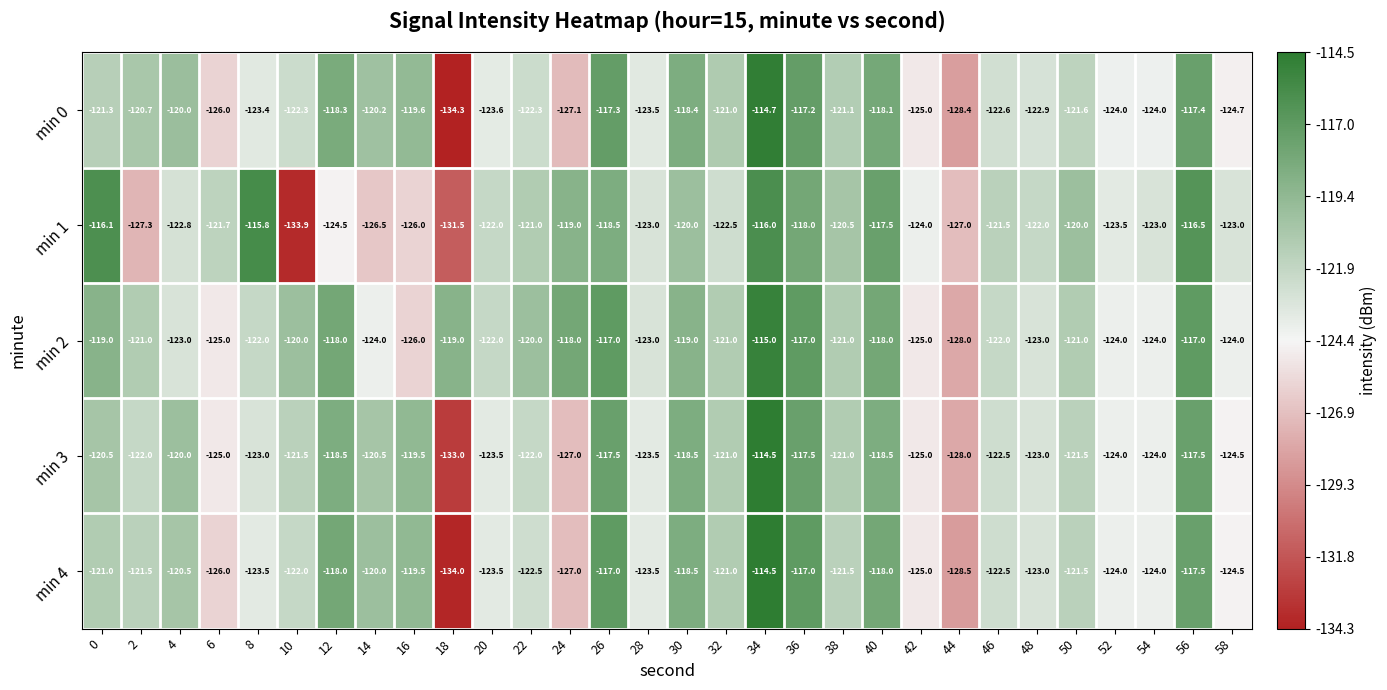

Read the min 3 value at 0.

-120.5